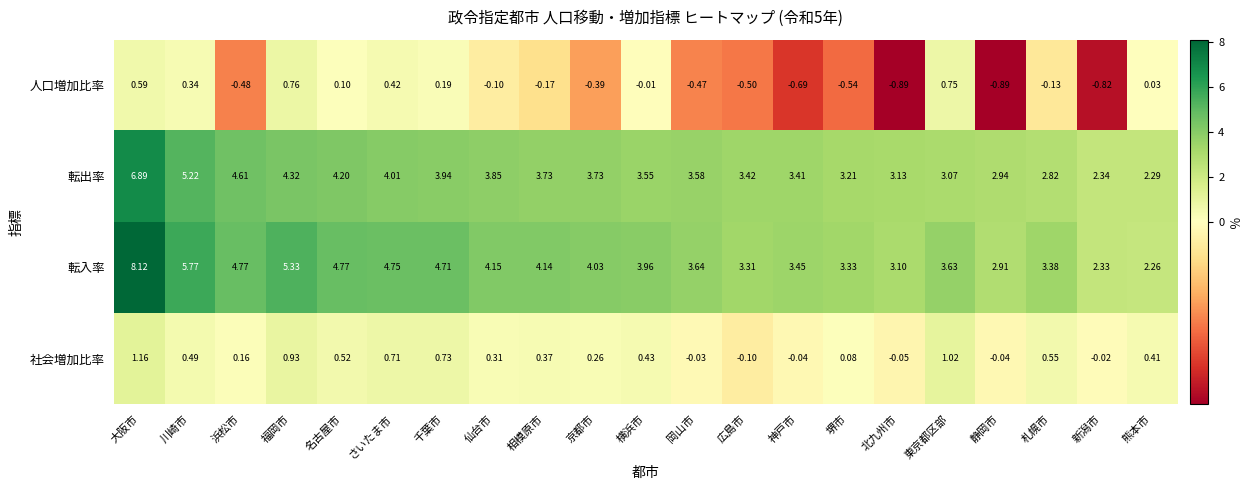

At which label is 社会増加比率 closest to 0?

新潟市